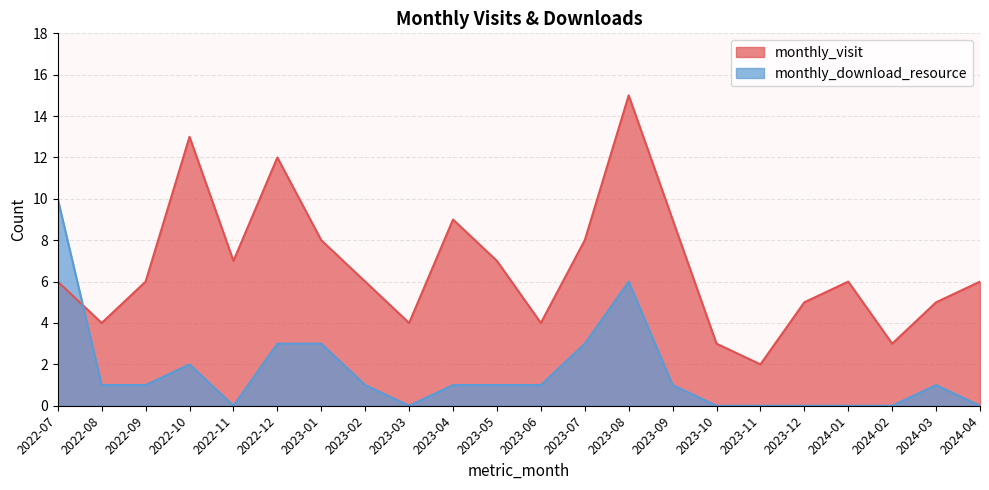

What is the sum of all monthly_download_resource values?

35